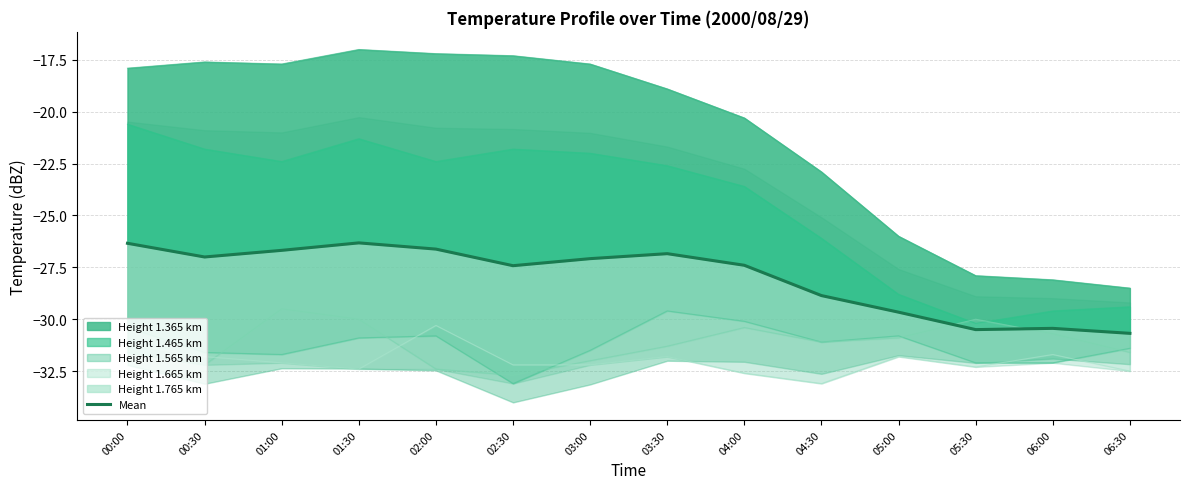

The chart shows a value of -26.6 at 02:00. True or false?

True